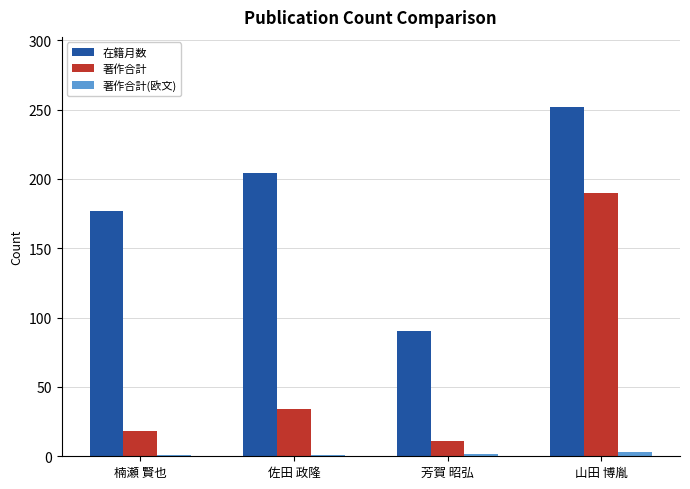

Which series has the widest spread of values?

著作合計